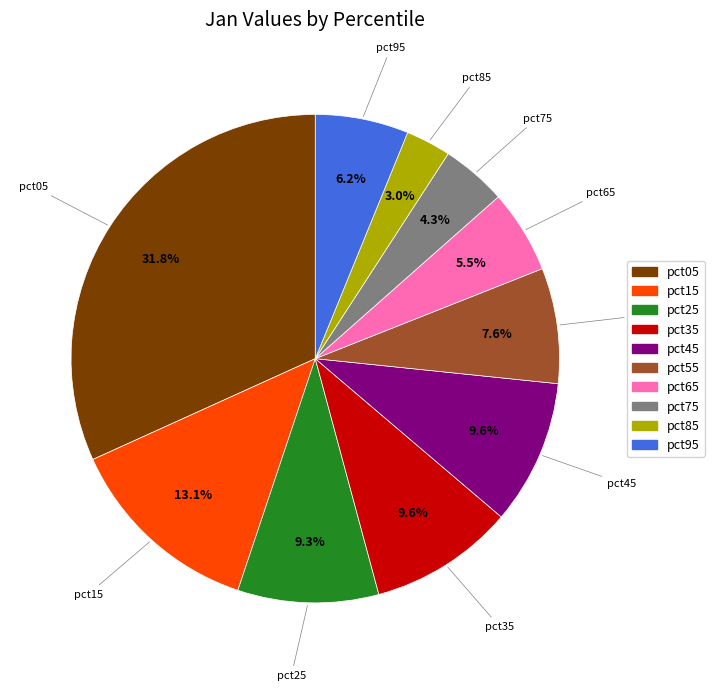

Between pct65 and pct55, which is larger?

pct55